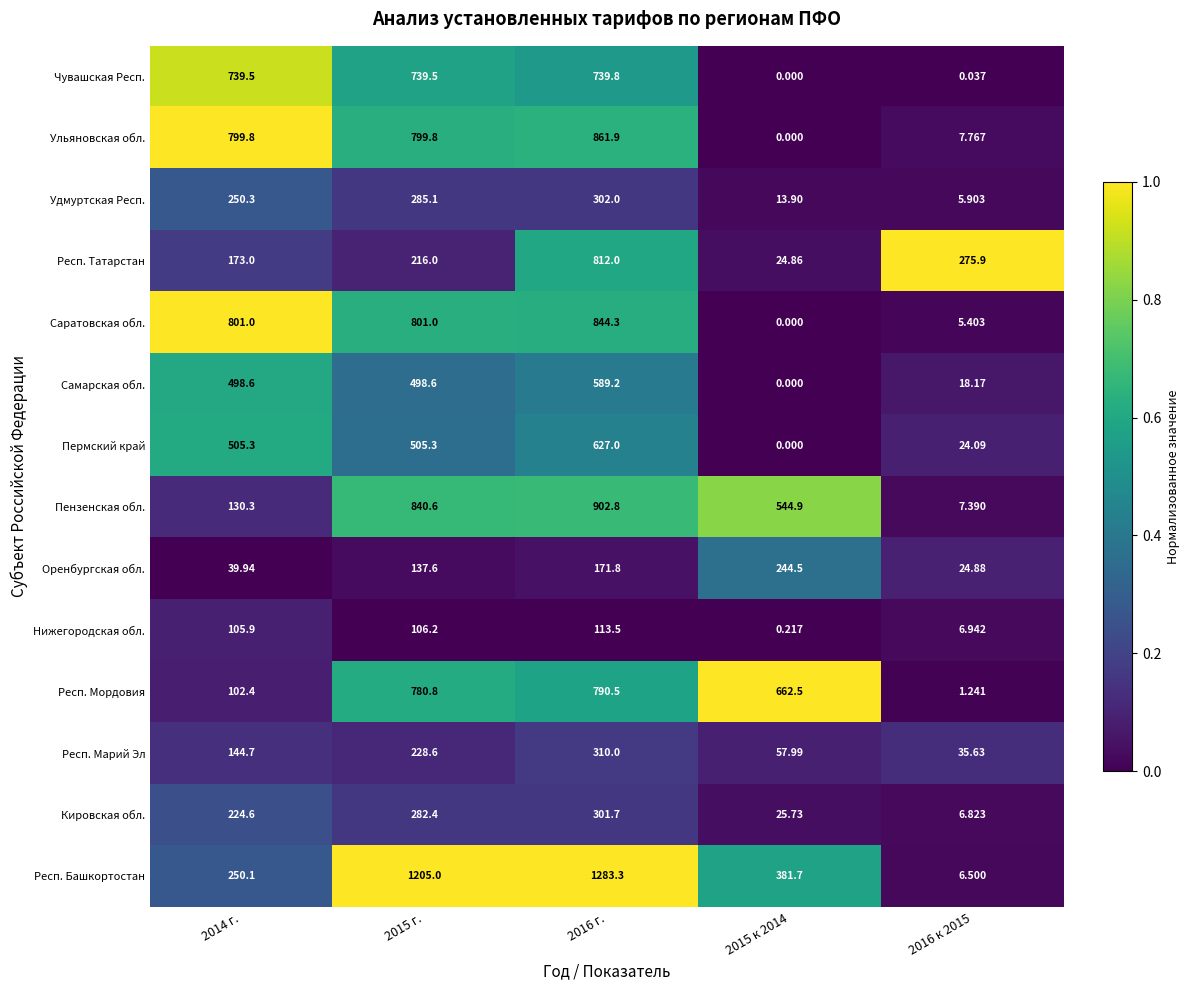

How many series are shown in this chart?

14